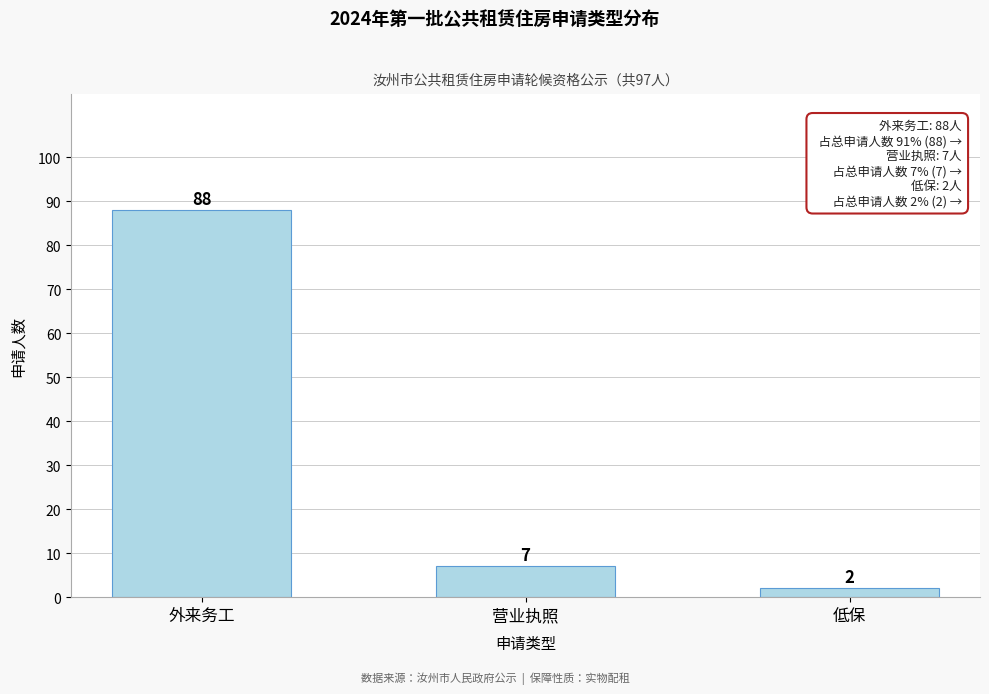

Reading left to right, list all the values displayed in this chart.

88	7	2